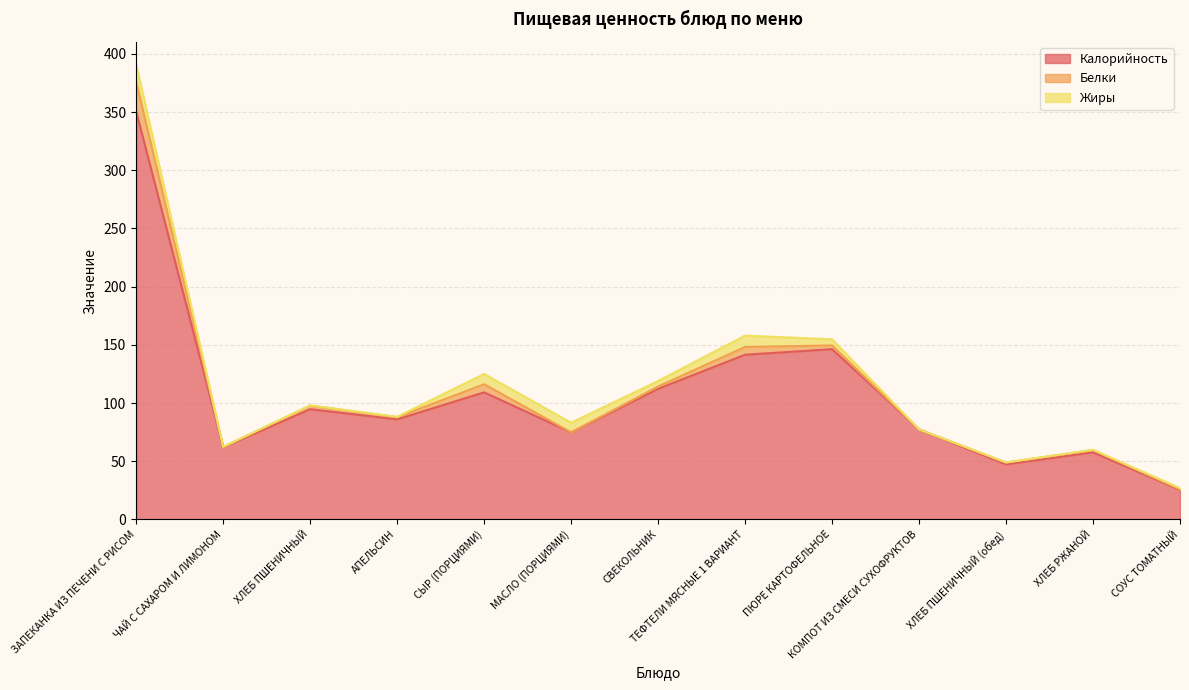

What are all the series names shown in the legend?

Калорийность, Белки, Жиры